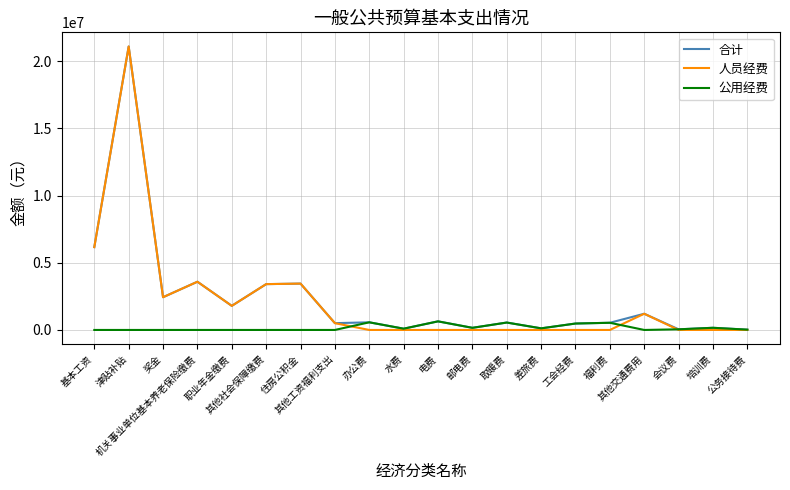

Where is 人员经费 nearest to the value 10545385?

基本工资